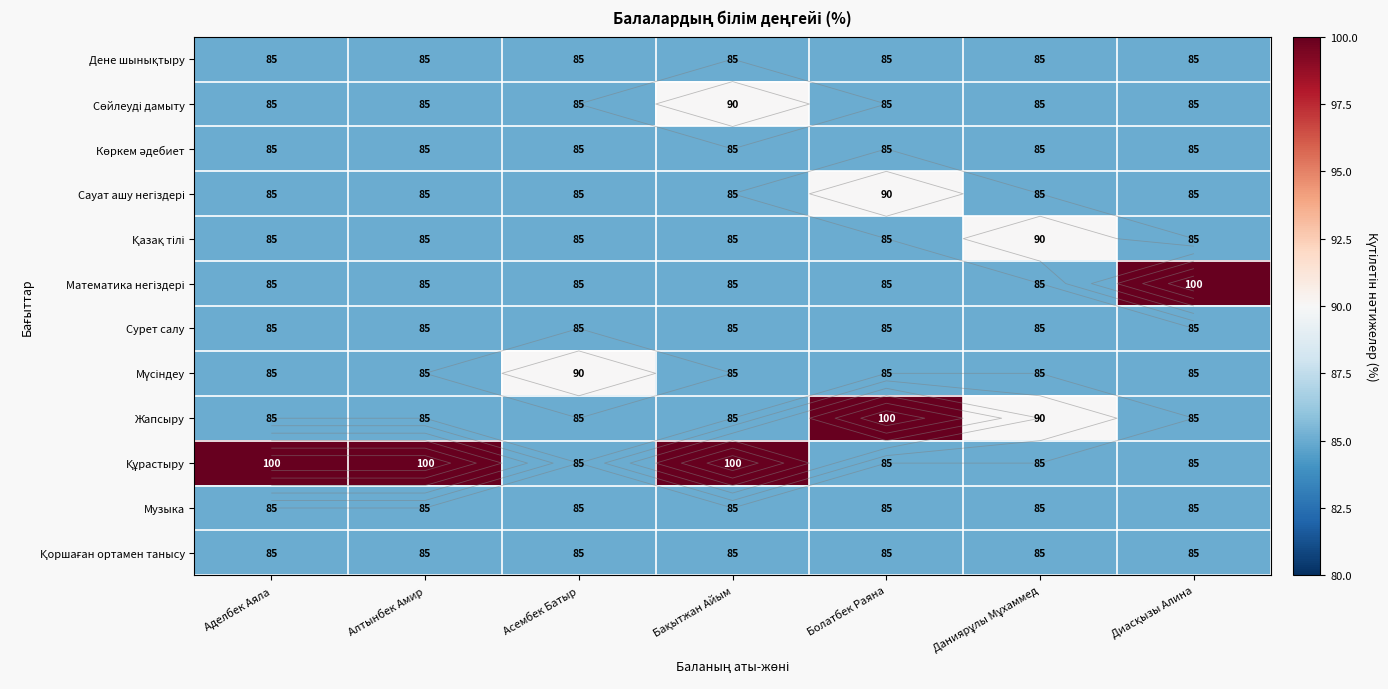

Rank the series by their maximum value, from lowest to highest.

Дене шынықтыру, Көркем әдебиет, Сурет салу, Музыка, Қоршаған ортамен танысу, Сөйлеуді дамыту, Сауат ашу негіздері, Қазақ тілі, Мүсіндеу, Математика негіздері, Жапсыру, Құрастыру